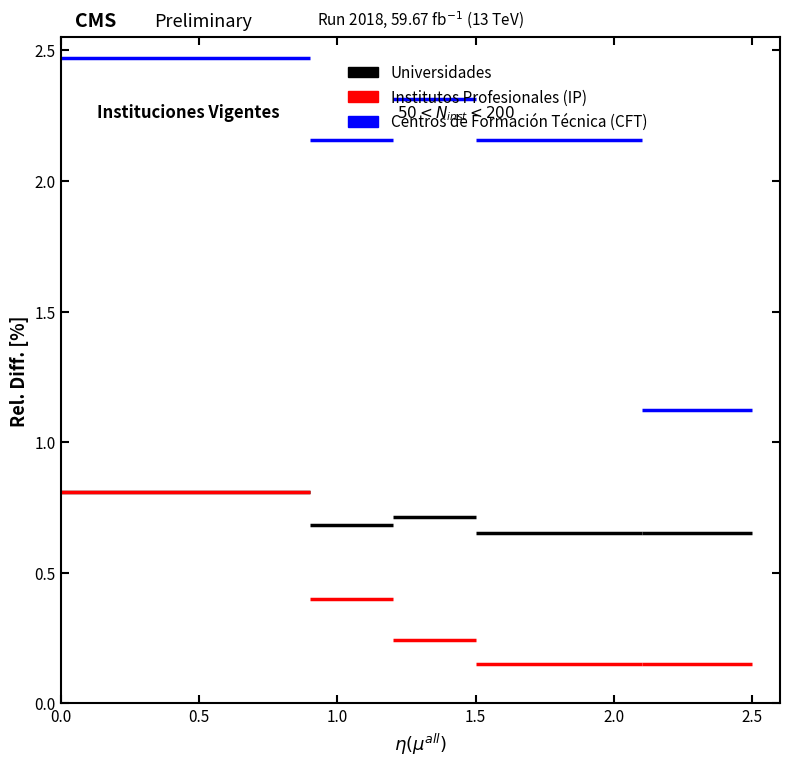

What is the greatest value displayed?

2.5